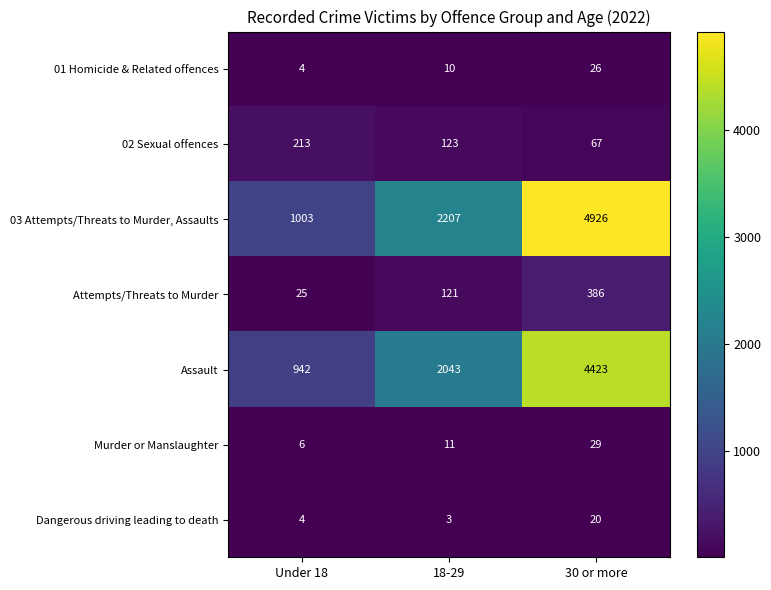

Read the Attempts/Threats to Murder value at 30 or more.

386